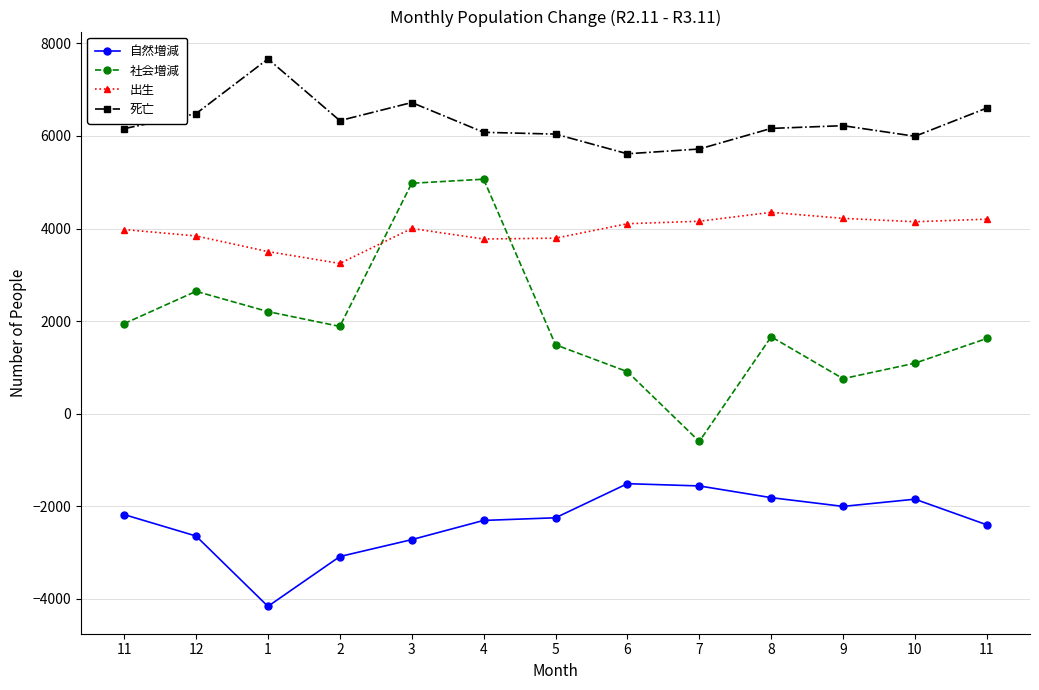

What is the sum of the 死亡 values at 6 and 4?

11694